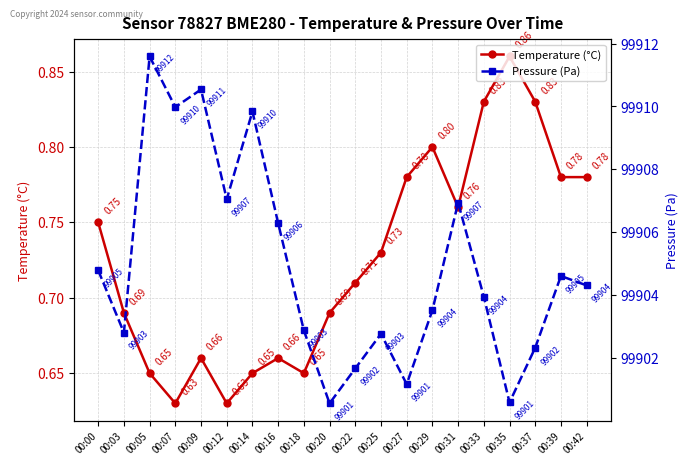

Reading left to right, extract all data points from this chart.

Temperature (°C): 0.8	0.7	0.7	0.6	0.7	0.6	0.7	0.7	0.7	0.7	0.7	0.7	0.8	0.8	0.8	0.8	0.9	0.8	0.8	0.8
Pressure (Pa): 99904.8	99902.8	99911.6	99910.0	99910.5	99907.1	99909.8	99906.3	99902.9	99900.6	99901.7	99902.8	99901.2	99903.5	99906.9	99903.9	99900.6	99902.3	99904.6	99904.3